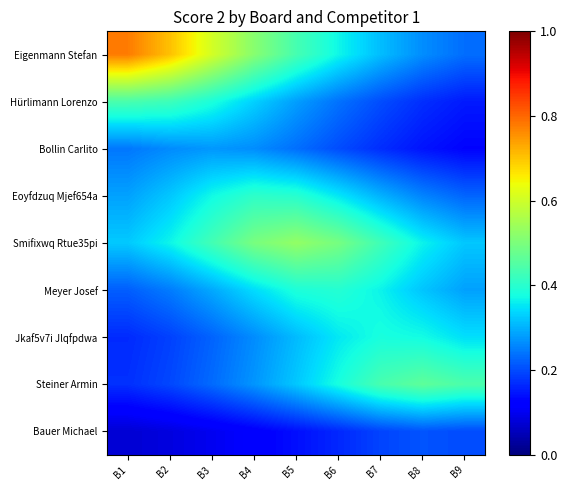

Count the number of data series in this chart.

9